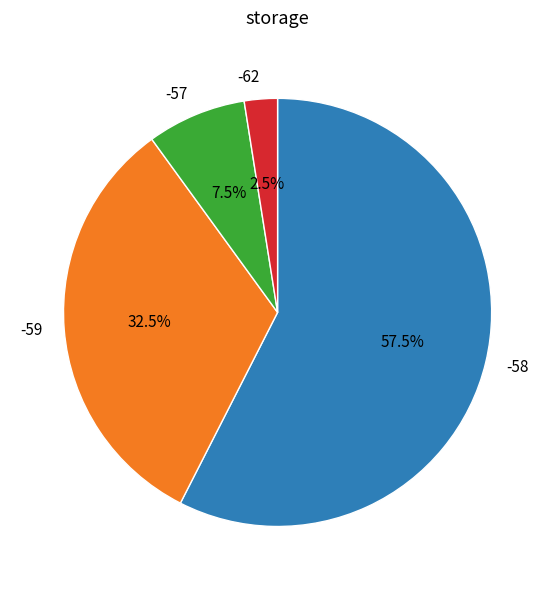

Is there a majority slice in this chart?

Yes